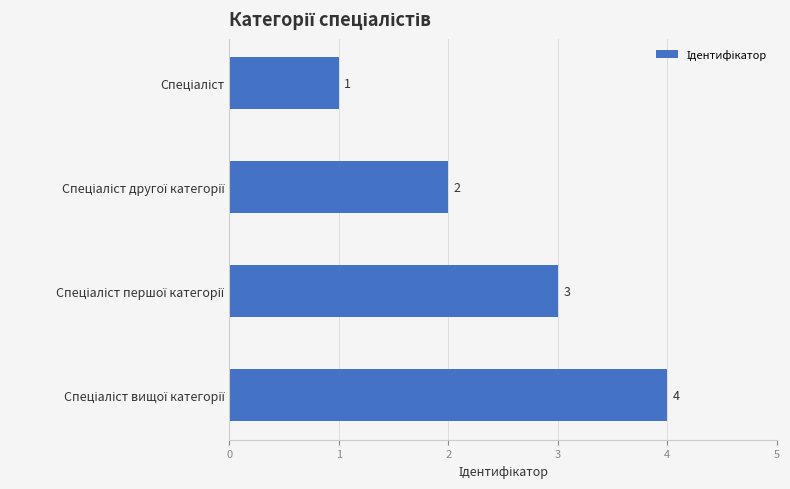

What is the sum of all values?

10